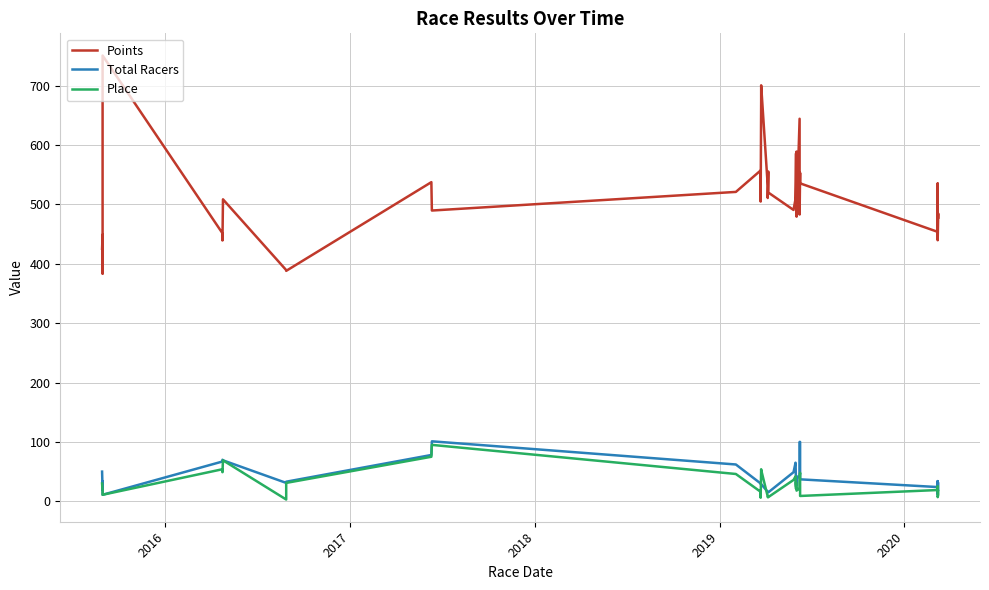

At which category does Points reach its first local valley?

2017